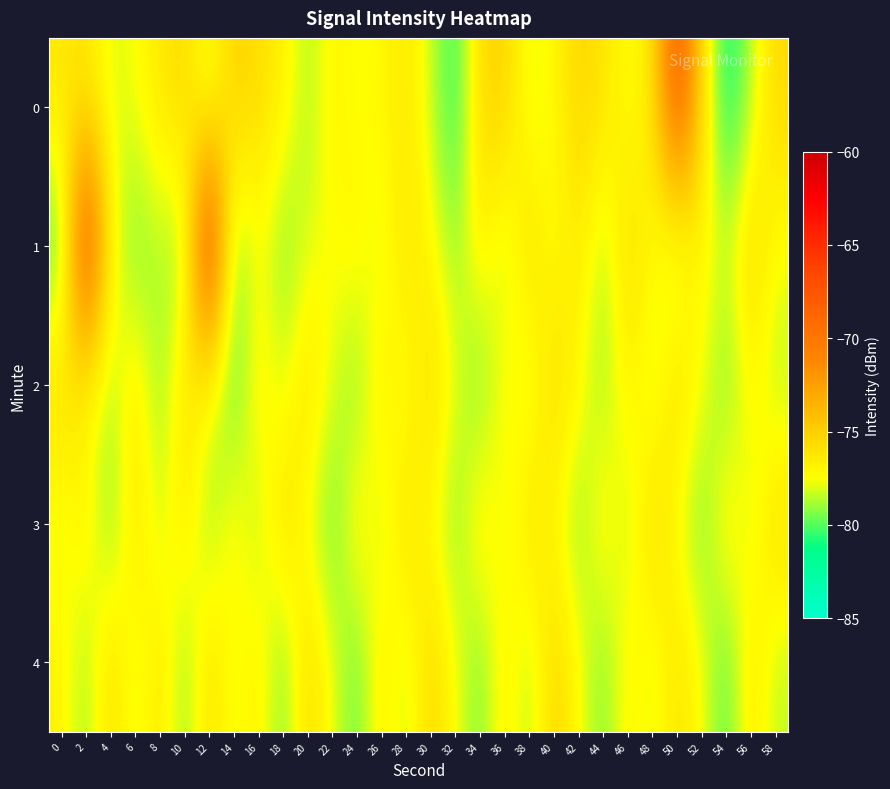

Which has a higher value, 4 or 10?

10